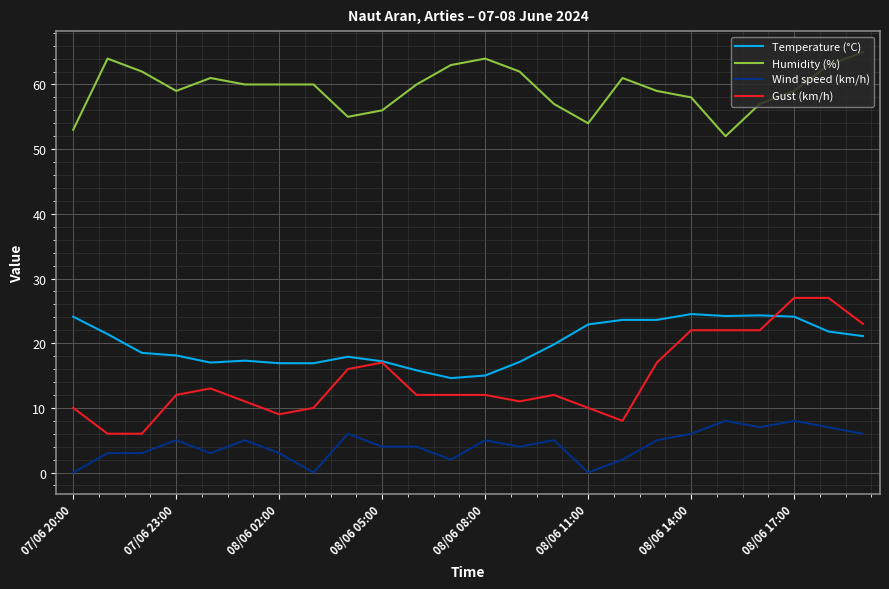

What is the highest value of the Gust (km/h) series?

27.0